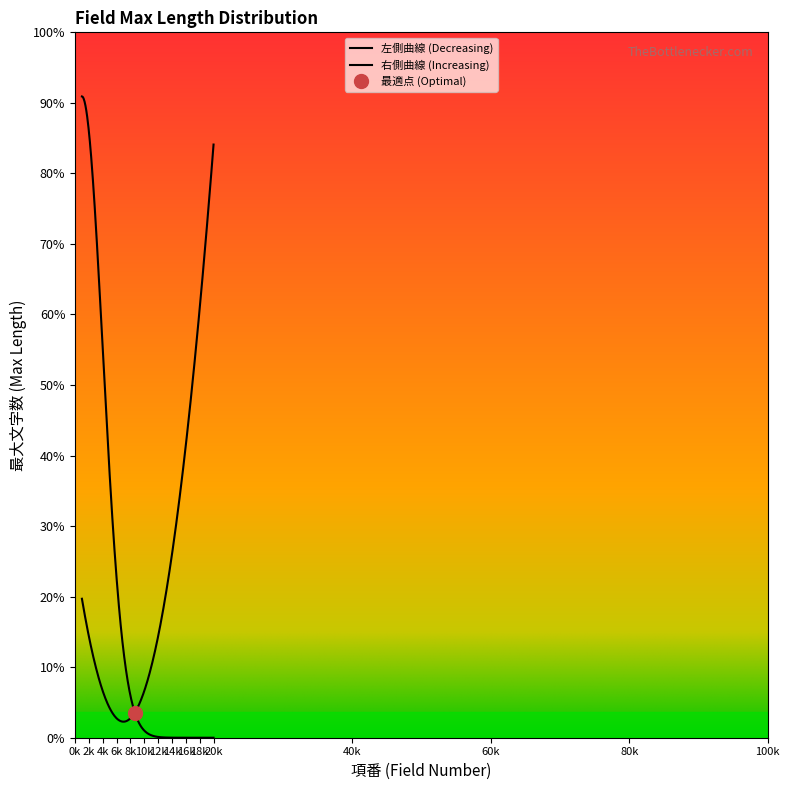

True or false: 項番 has a value of 15 at 15.

True